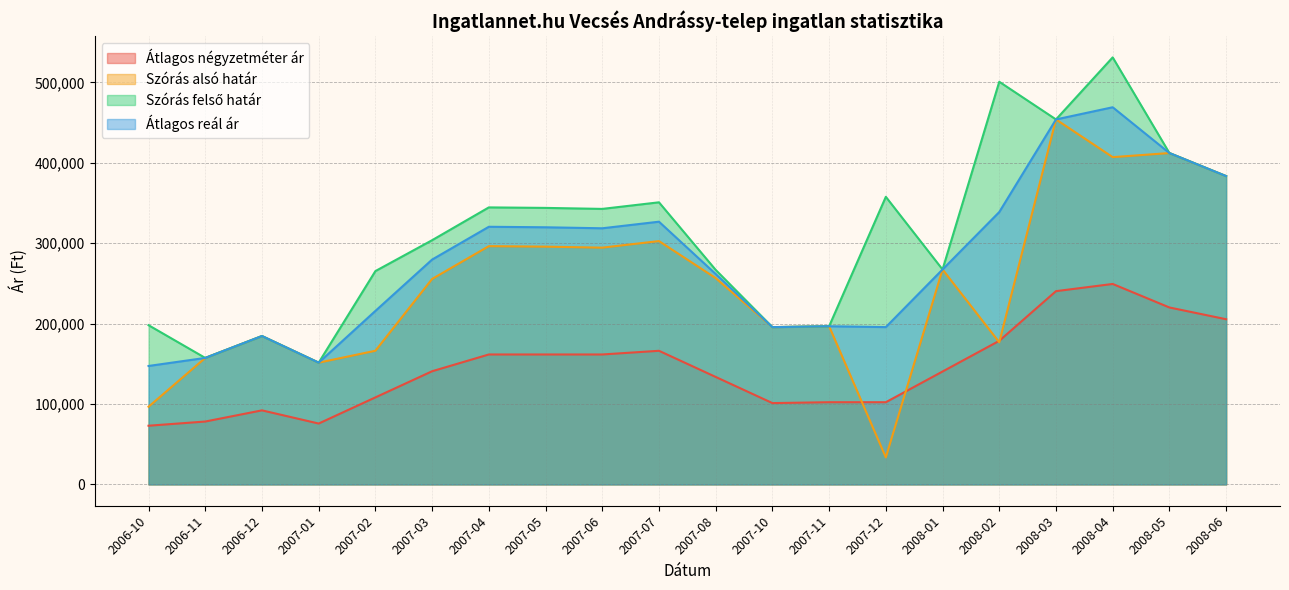

True or false: Szórás felső határ has a value of 48335 at 2007-01.

False